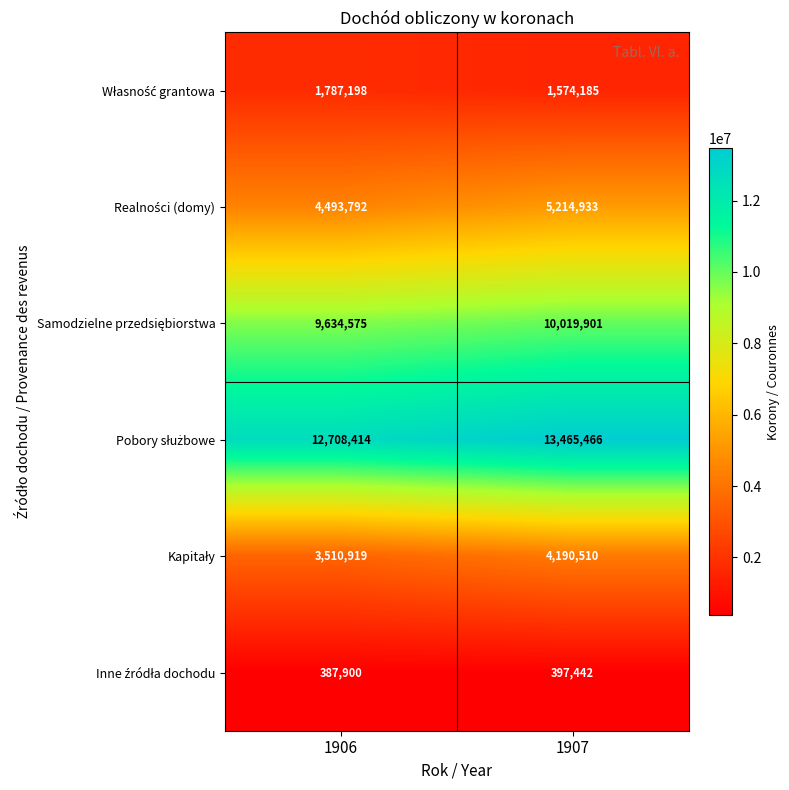

Which label corresponds to the largest value in the chart?

1907